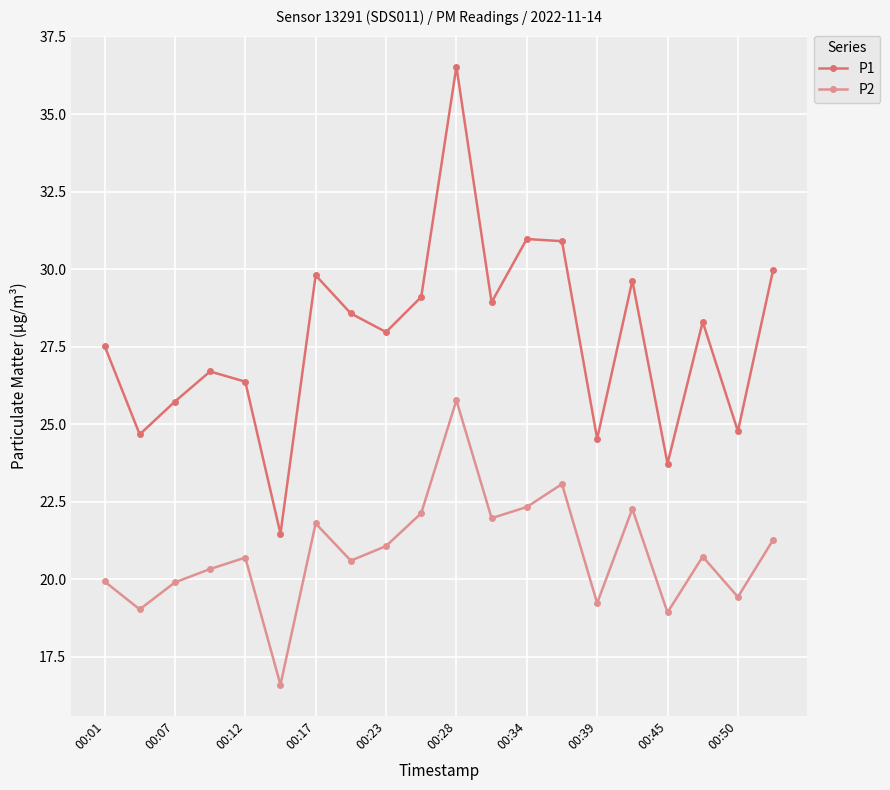

List the series in order of their overall mean, highest first.

P1, P2